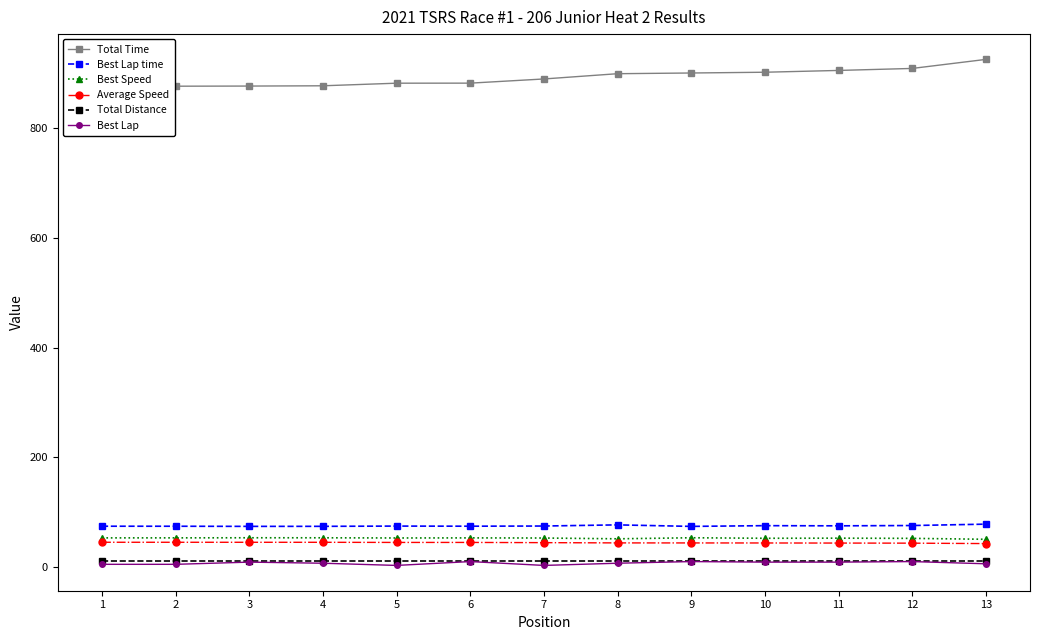

What is the sum of all Best Lap time values?

976.8